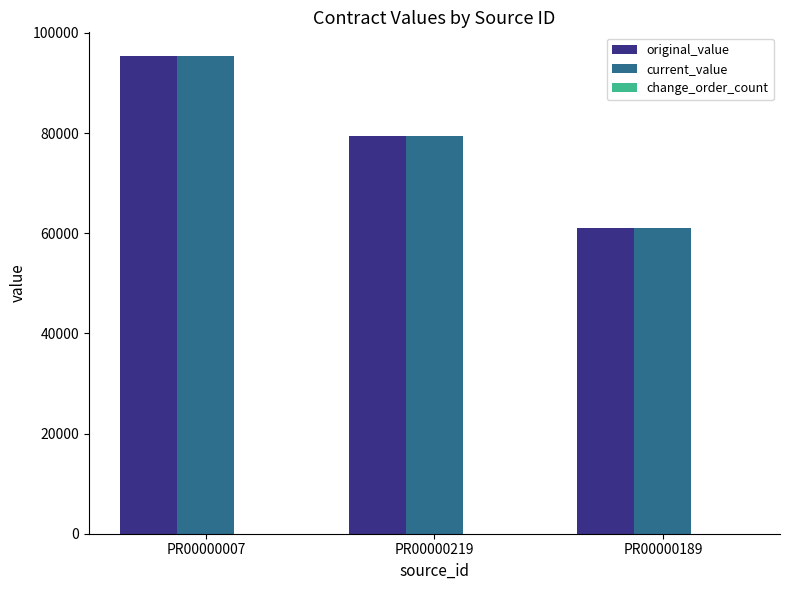

What is the label of the 3rd bar from the right?

PR00000007